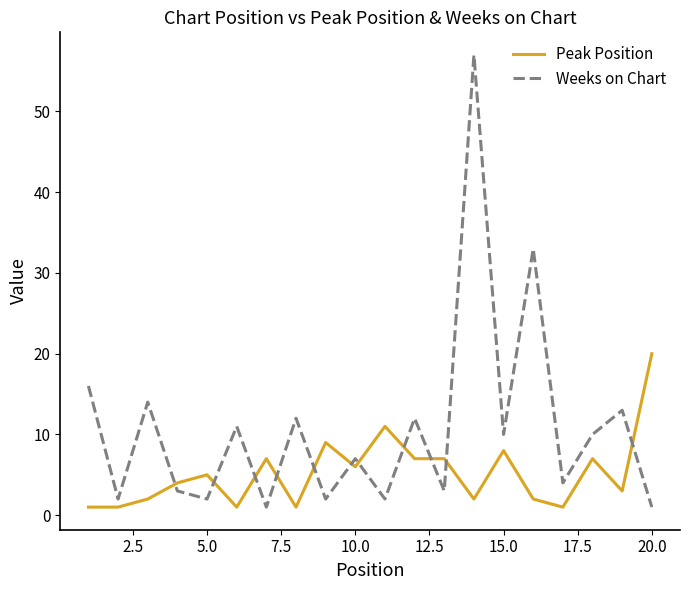

What are all the series names shown in the legend?

Peak Position, Weeks on Chart